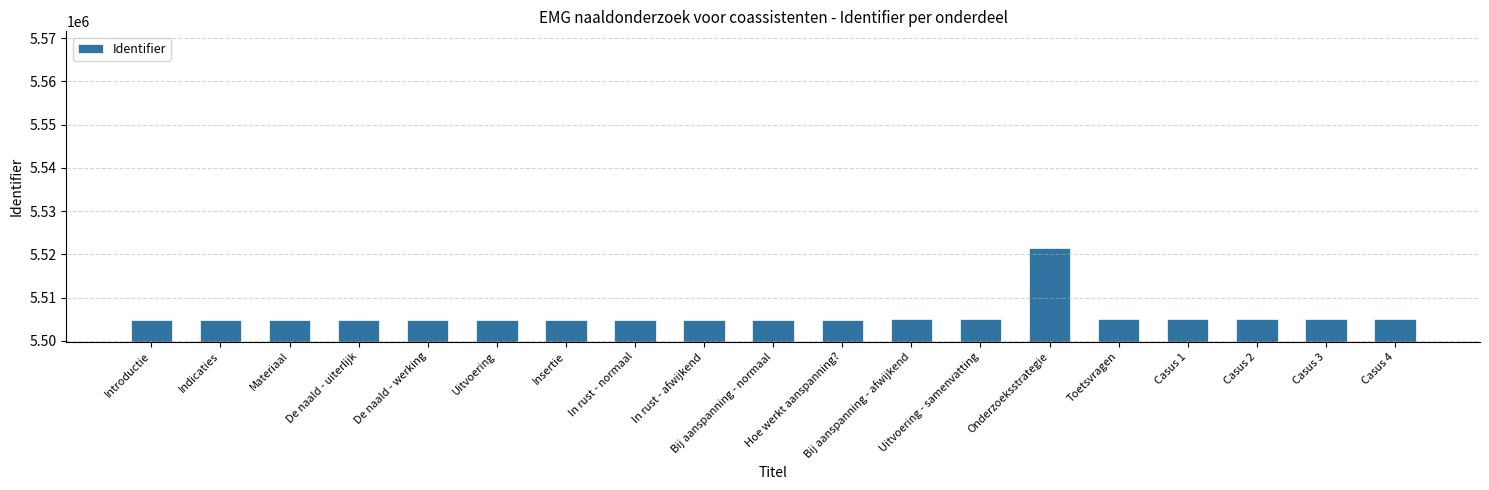

What is the label of the 13th bar from the left?

Uitvoering - samenvatting